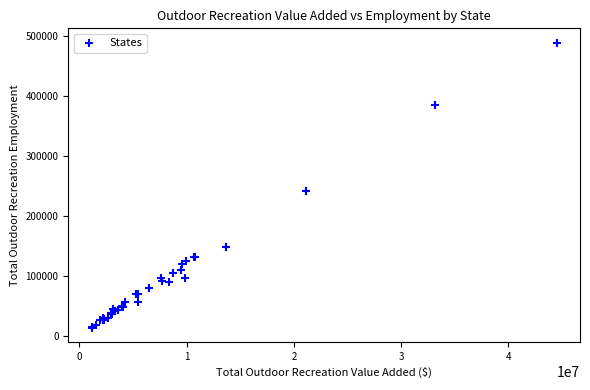

What Y value in the scatter plot is closest to 250782?

241085